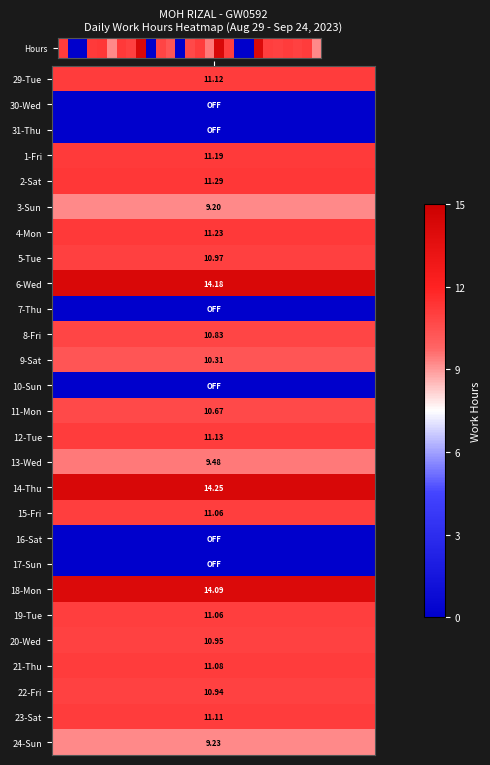

How many values are below 10?

9